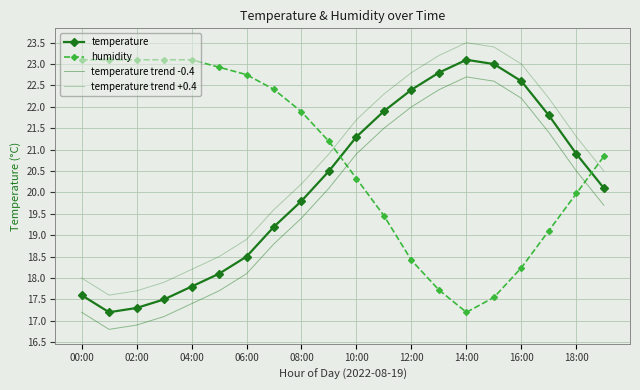

What is the value of the temperature point at the 7th from the left?

18.5